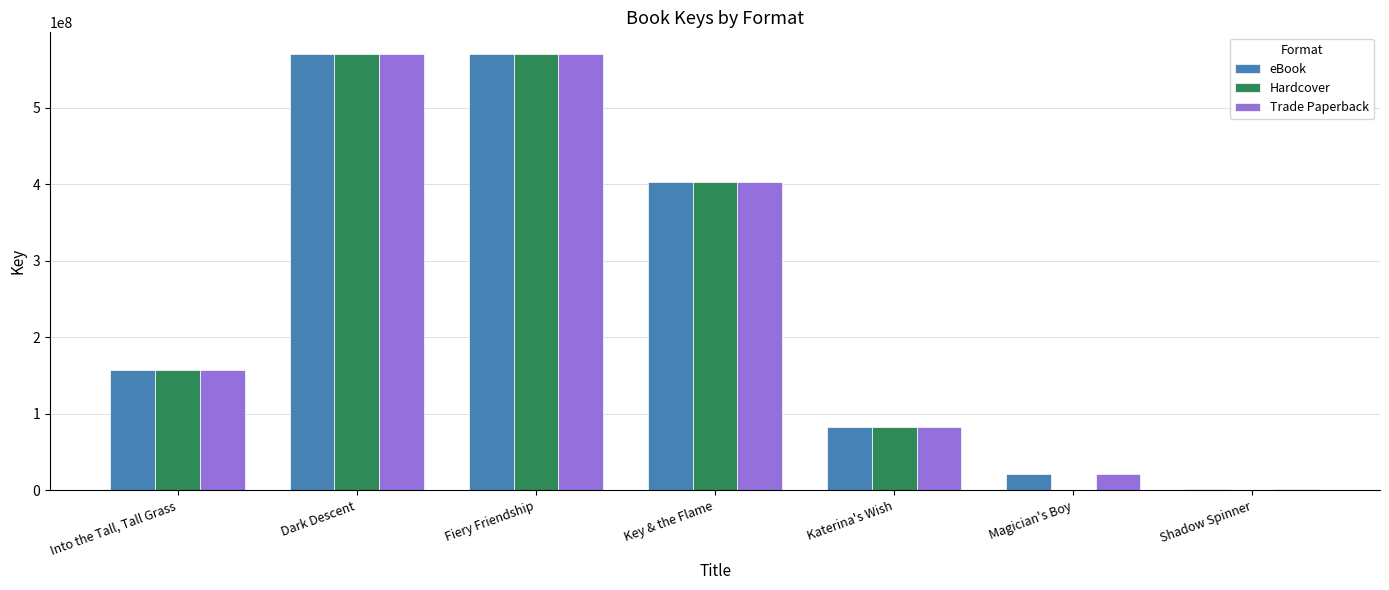

What is the average value of the Trade Paperback series?

257799612